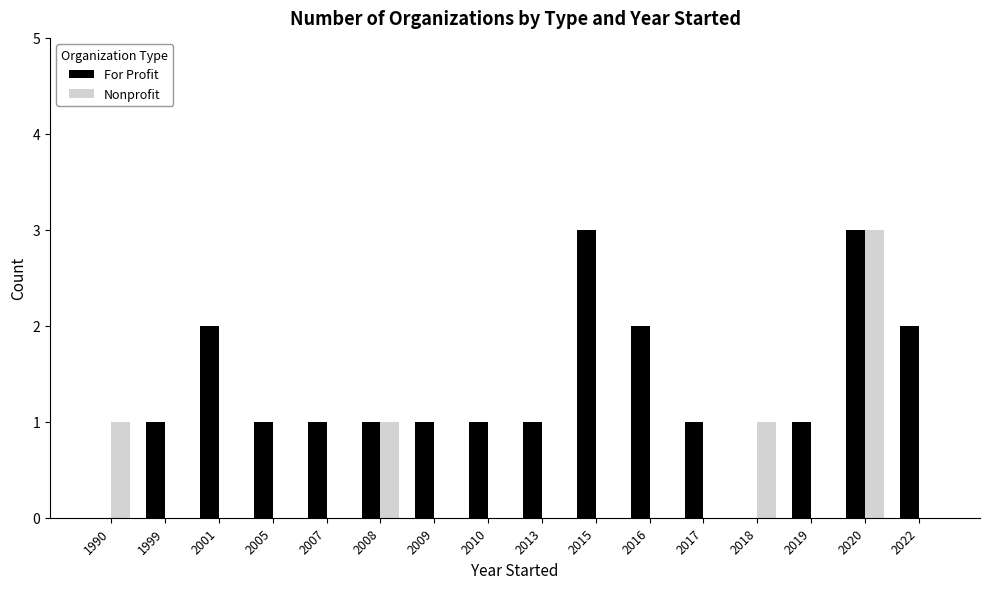

Reading right to left, transcribe all the data shown in this chart.

For Profit: 2022=2	2020=3	2019=1	2018=0	2017=1	2016=2	2015=3	2013=1	2010=1	2009=1	2008=1	2007=1	2005=1	2001=2	1999=1	1990=0
Nonprofit: 2022=0	2020=3	2019=0	2018=1	2017=0	2016=0	2015=0	2013=0	2010=0	2009=0	2008=1	2007=0	2005=0	2001=0	1999=0	1990=1